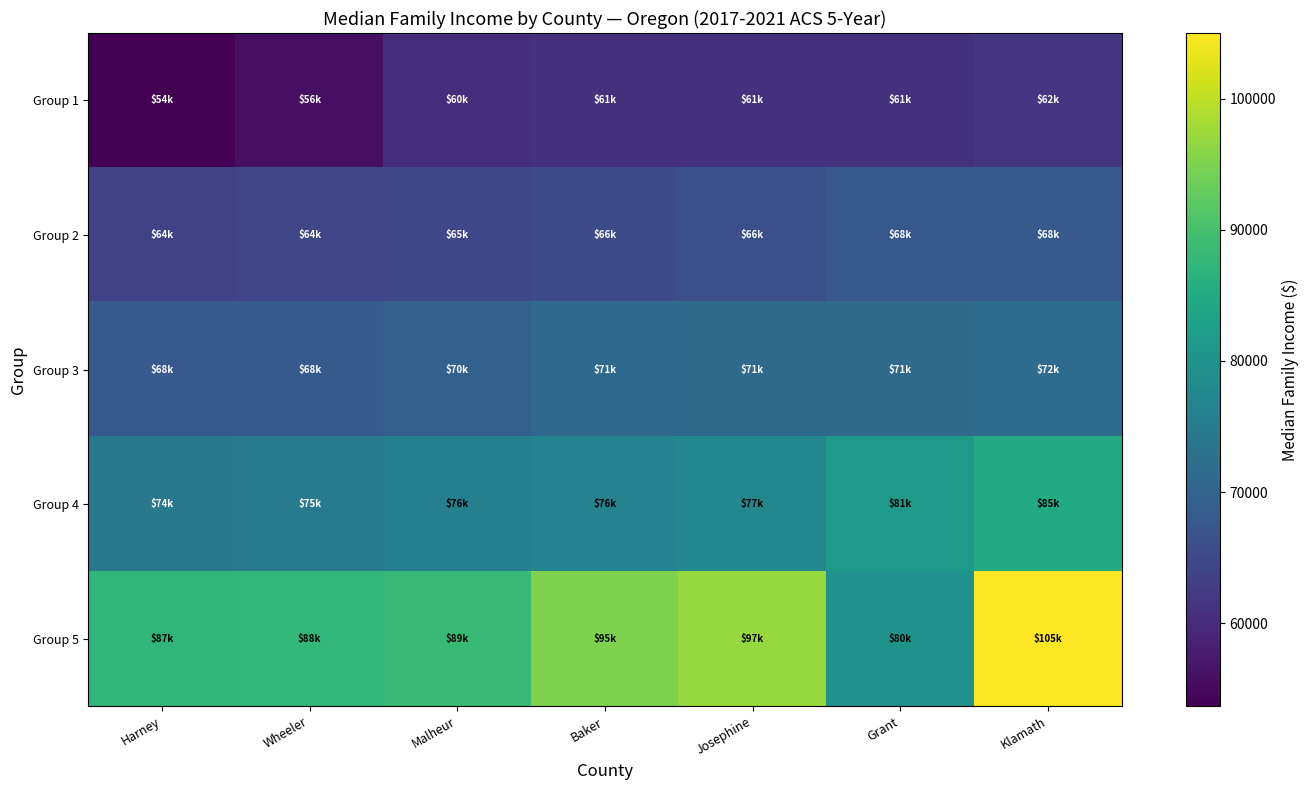

What is the total value across all series at Harney?

346972